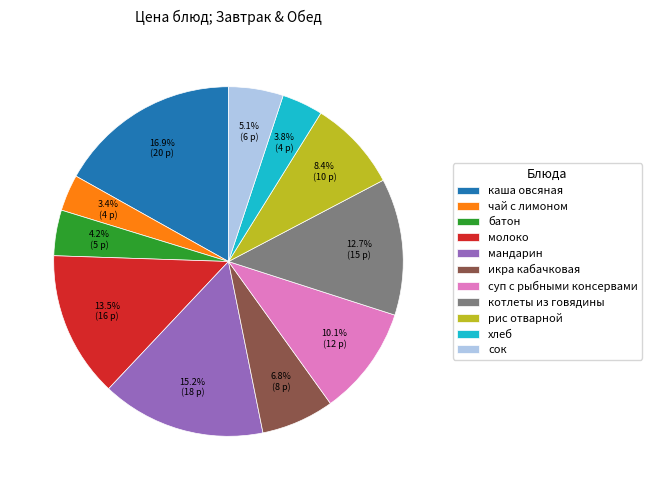

Does any single category account for the majority?

No